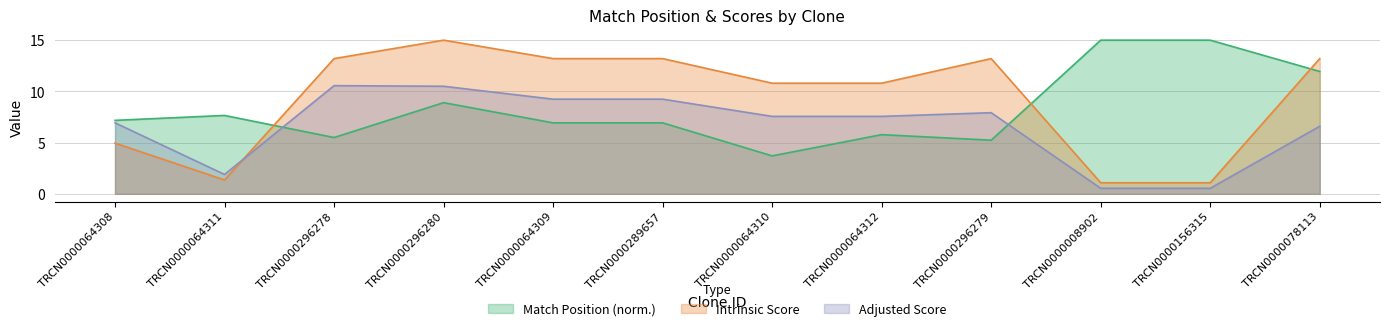

What is the difference between the second highest and minimum values in the Match Position series?

11.3